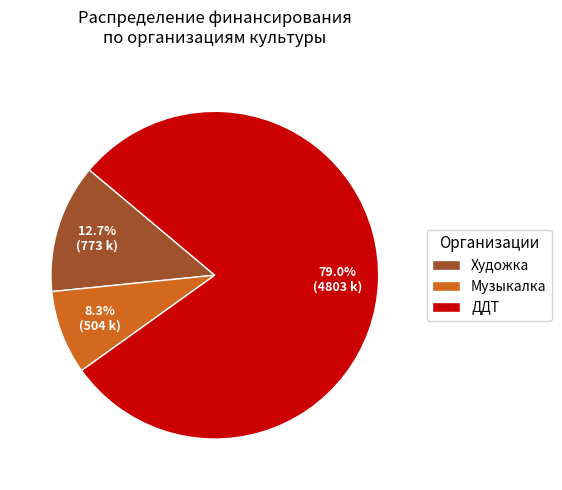

What portion of the pie excludes Художка?

87.3%